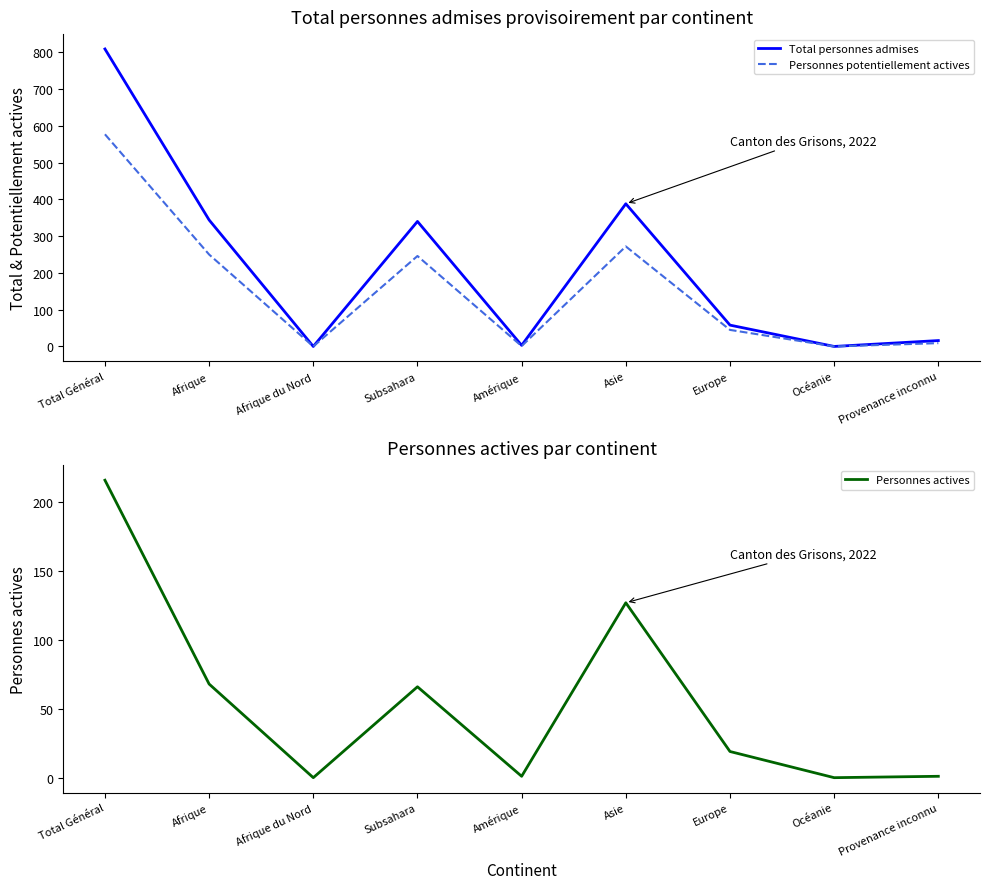

What is the label of the 7th point from the right?

Afrique du Nord